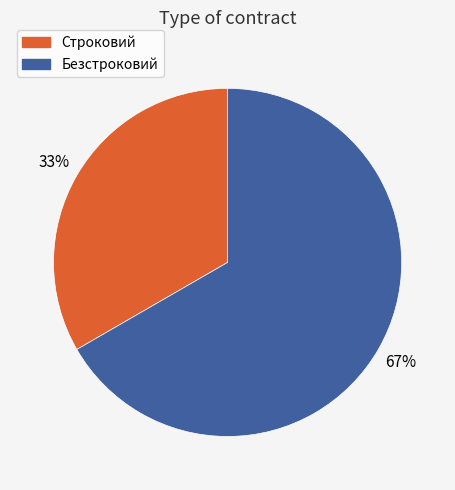

To the nearest percent, what percentage of the pie is Безстроковий?

67%